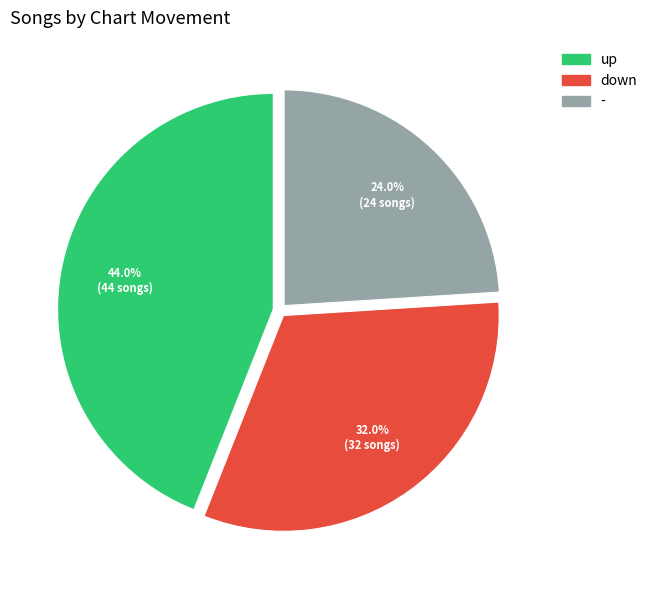

What percentage is NOT represented by up?

56.0%